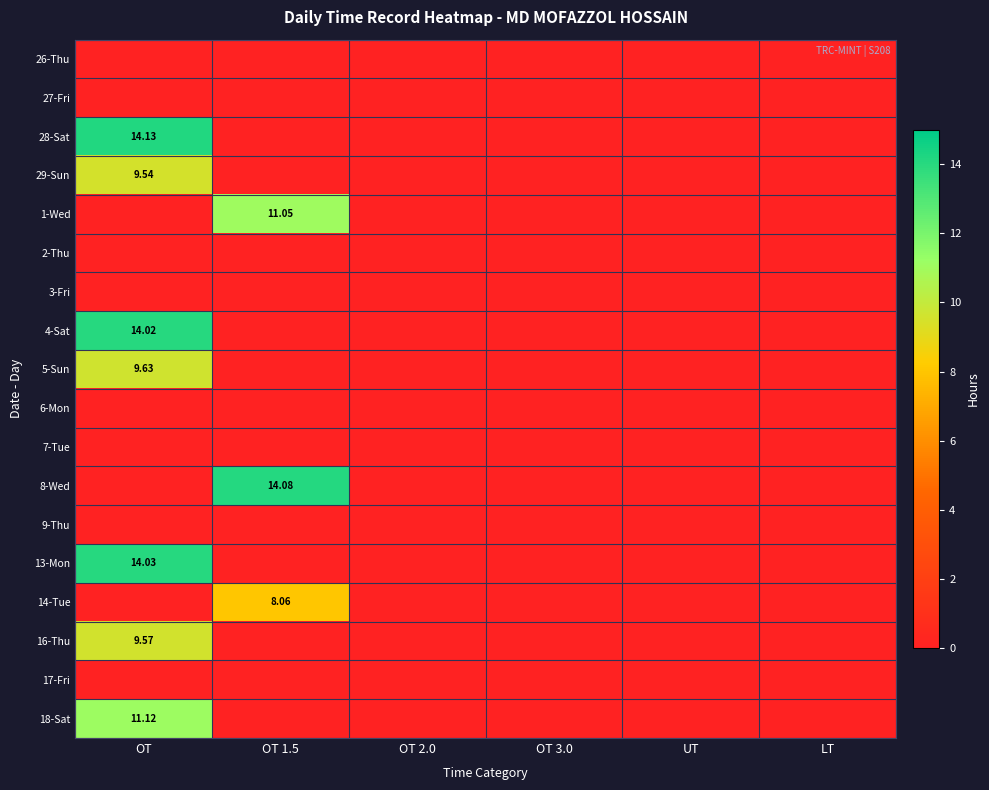

The value of 6-Mon at LT is 0.0. True or false?

True